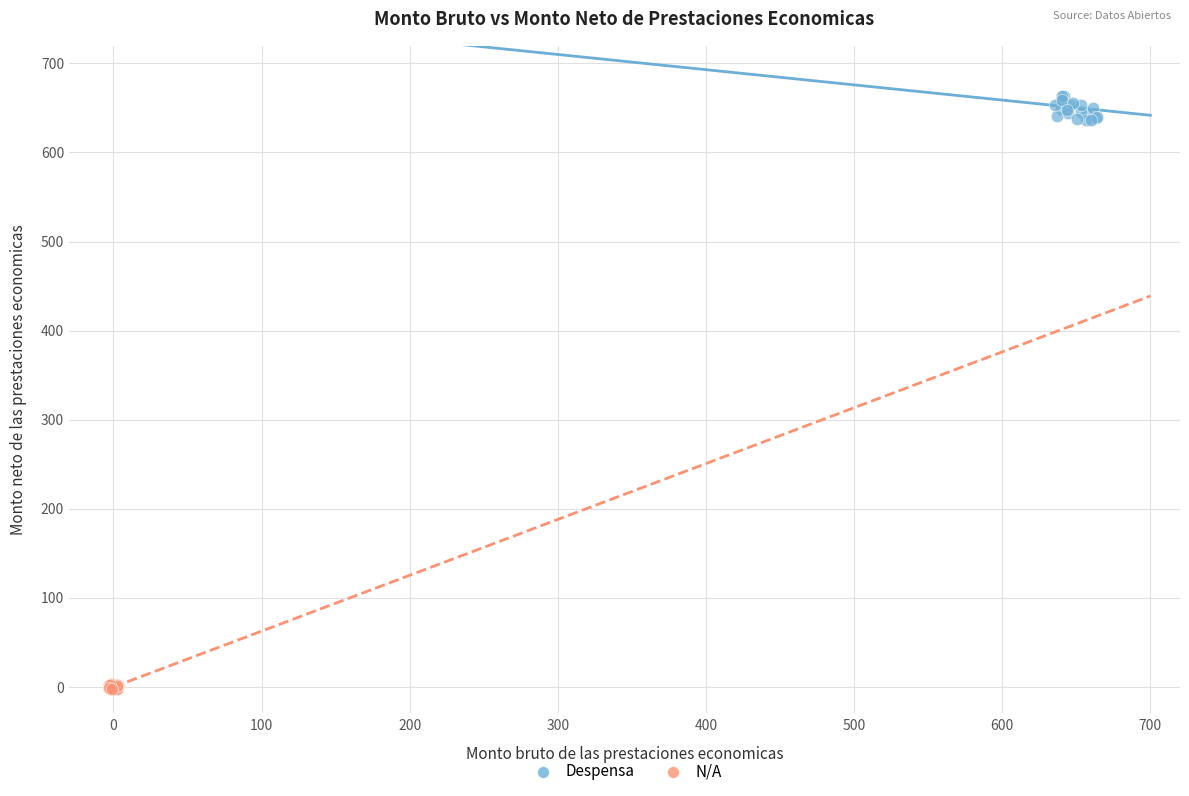

Which series has the widest spread of Y values?

Despensa